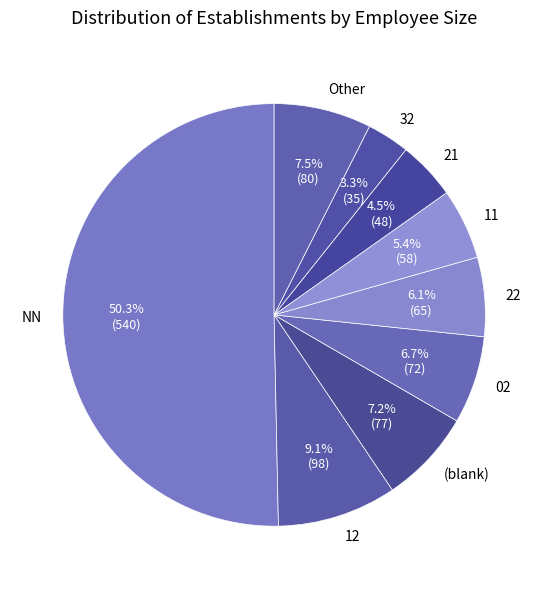

Between 11 and NN, which is larger?

NN